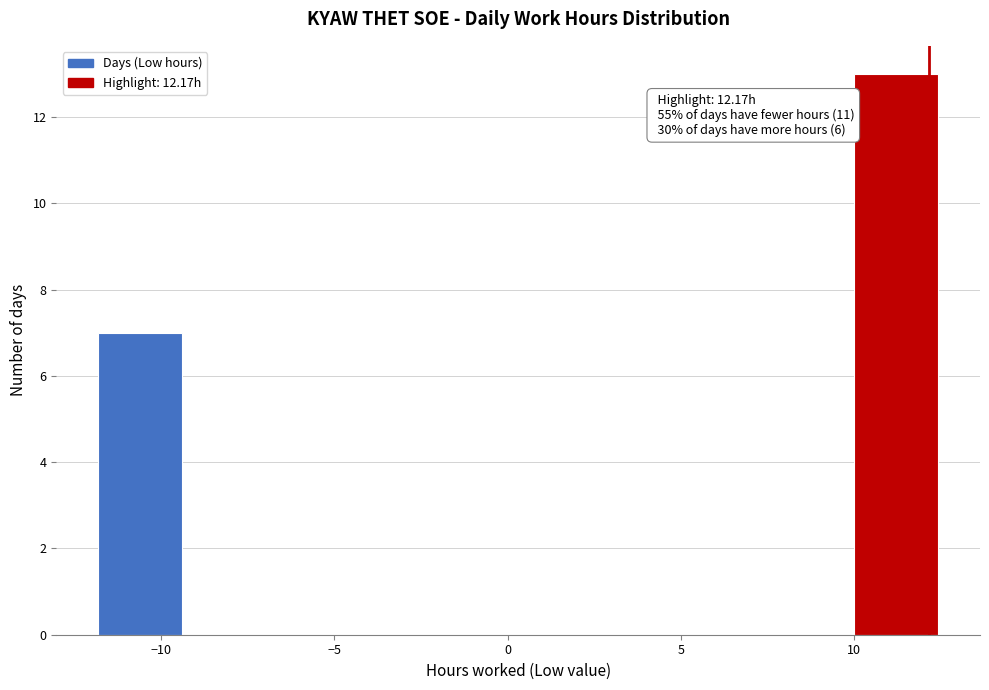

Which range on the x-axis has the tallest bar?

10.0 to 12.5